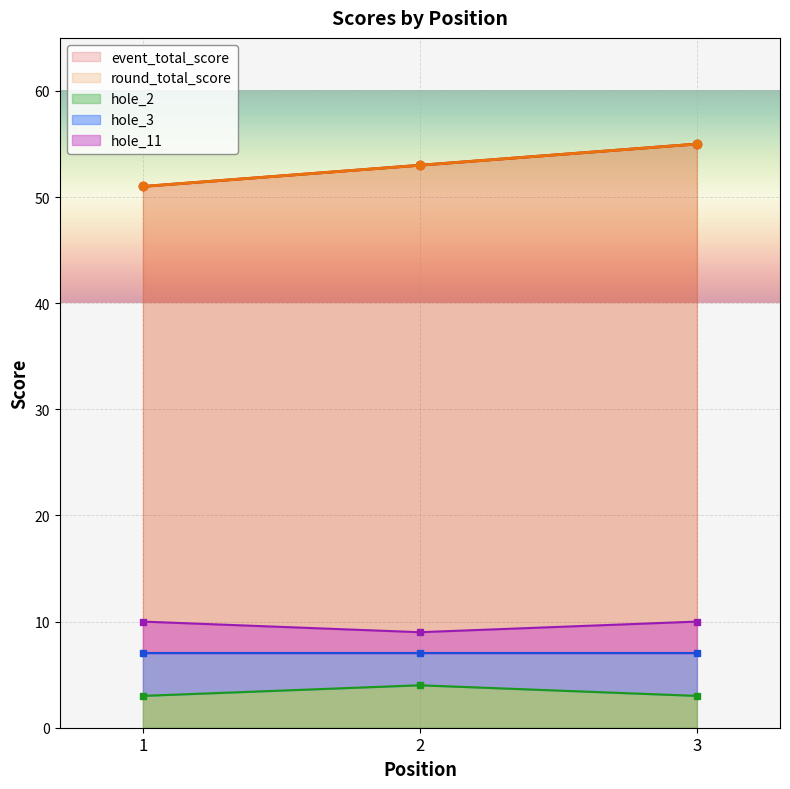

Reading right to left, transcribe all the data shown in this chart.

event_total_score: 3=55	2=53	1=51
round_total_score: 3=55	2=53	1=51
hole_2: 3=3	2=4	1=3
hole_3: 3=10	2=9	1=10